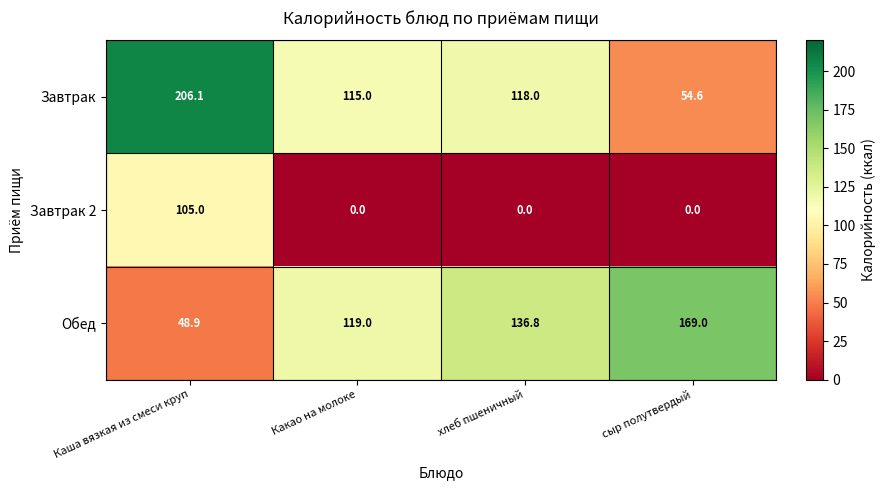

Where is Обед nearest to the value 108?

Какао на молоке